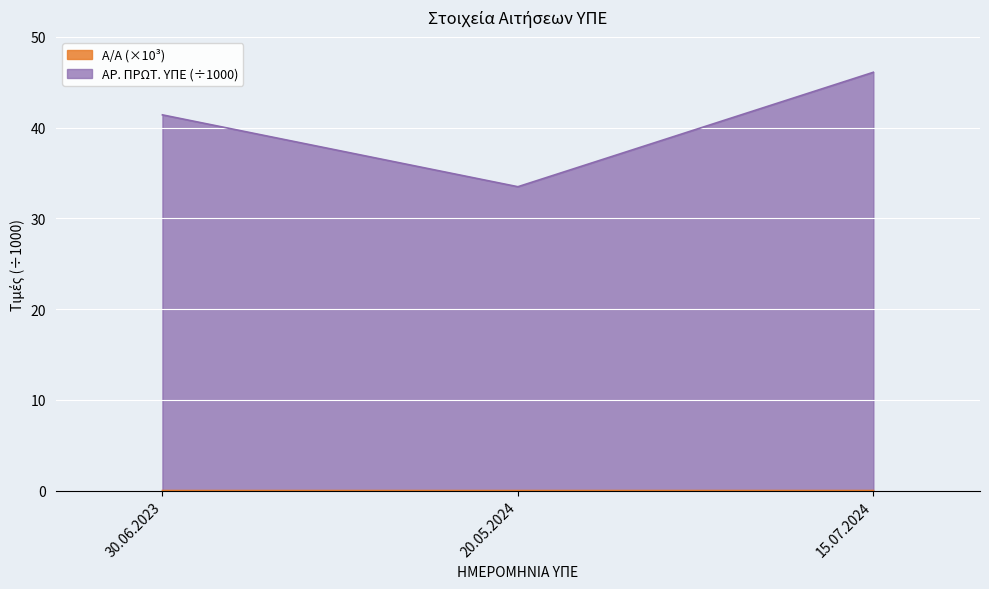

How many categories are shown in the chart?

3